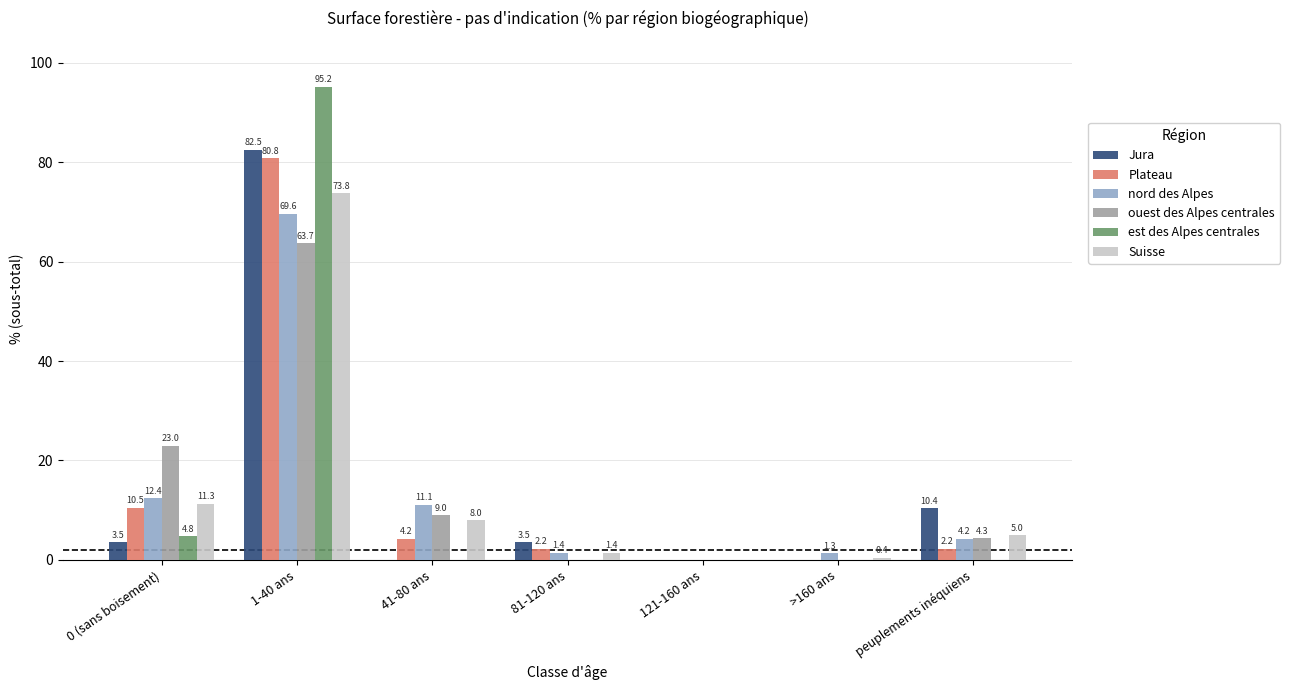

The value of Plateau at 0 (sans boisement) is 10.5. True or false?

True